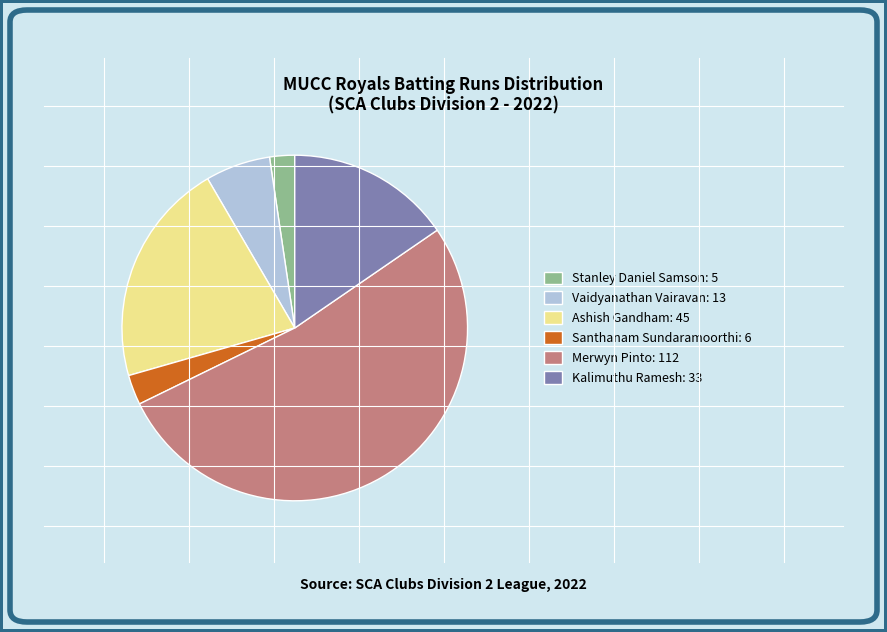

Does any single category account for the majority?

Yes